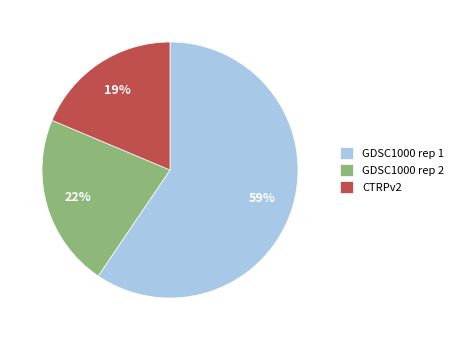

To the nearest percent, what portion does CTRPv2 represent?

19%